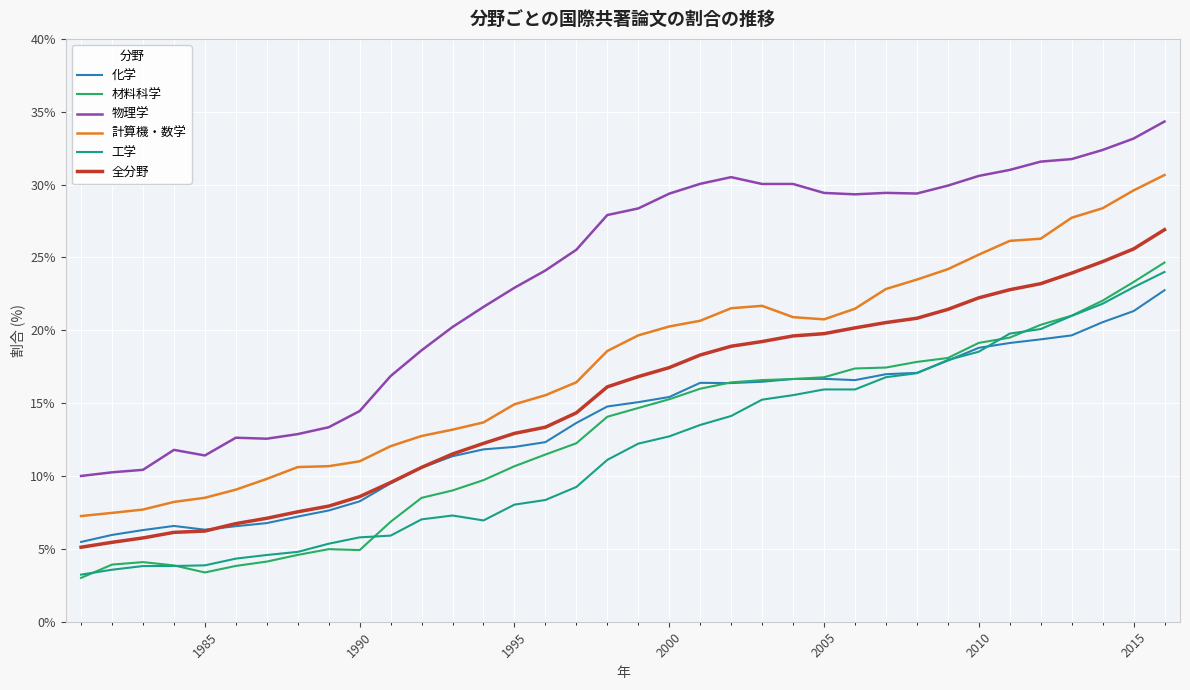

What is the minimum value shown in the chart?

3.0